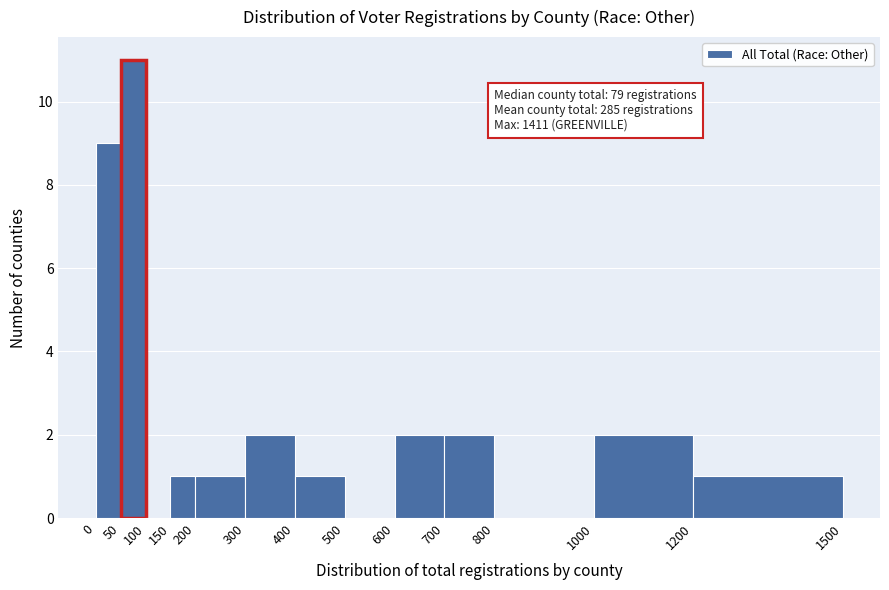

Which range on the x-axis has the tallest bar?

50 to 100